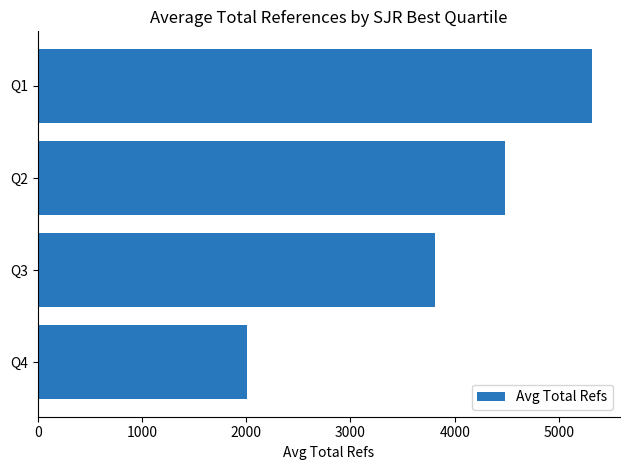

Where is the data nearest to the value 3665?

Q3